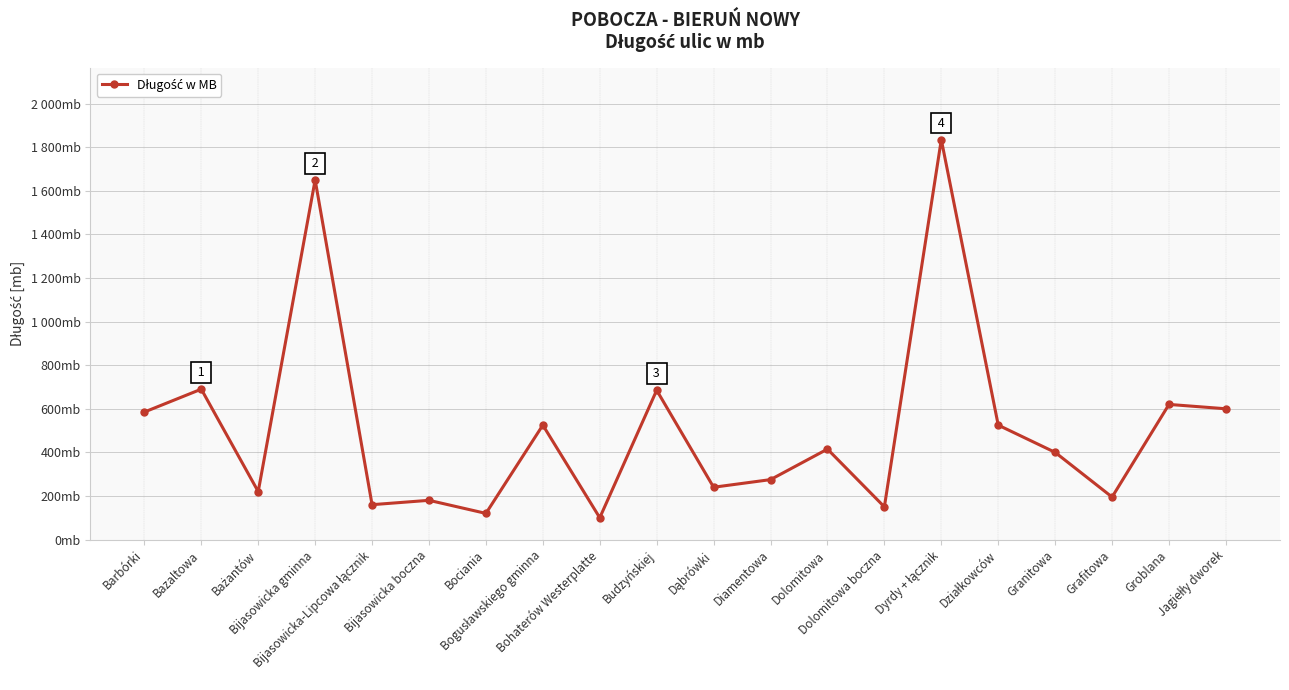

What is the sum of the values at Bażantów and Bijasowicka-Lipcowa łącznik?

380